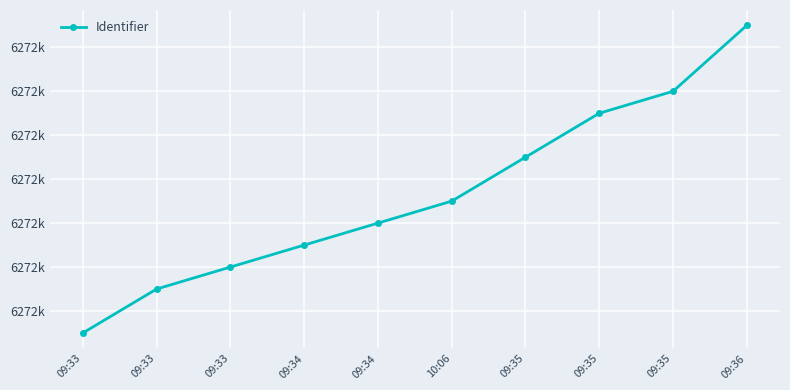

What is the value of the 3rd point from the left?

6272107